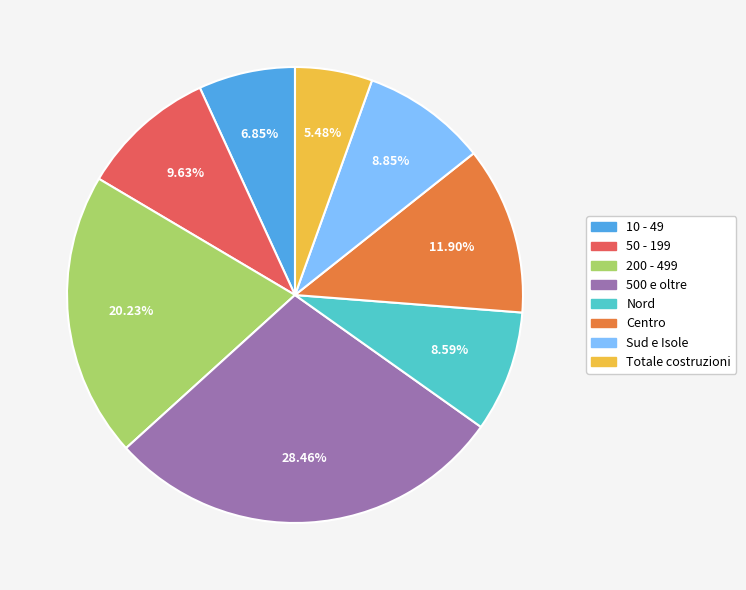

Between Sud e Isole and 10 - 49, which is larger?

Sud e Isole